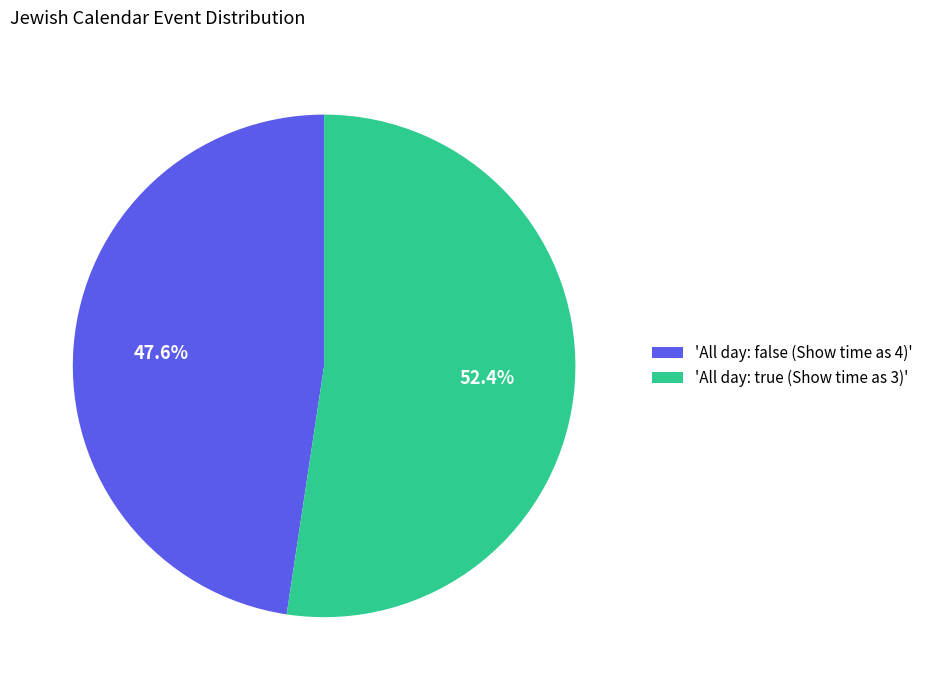

What is the total percentage of 'All day: true (Show time as 3)' and 'All day: false (Show time as 4)'?

100.0%